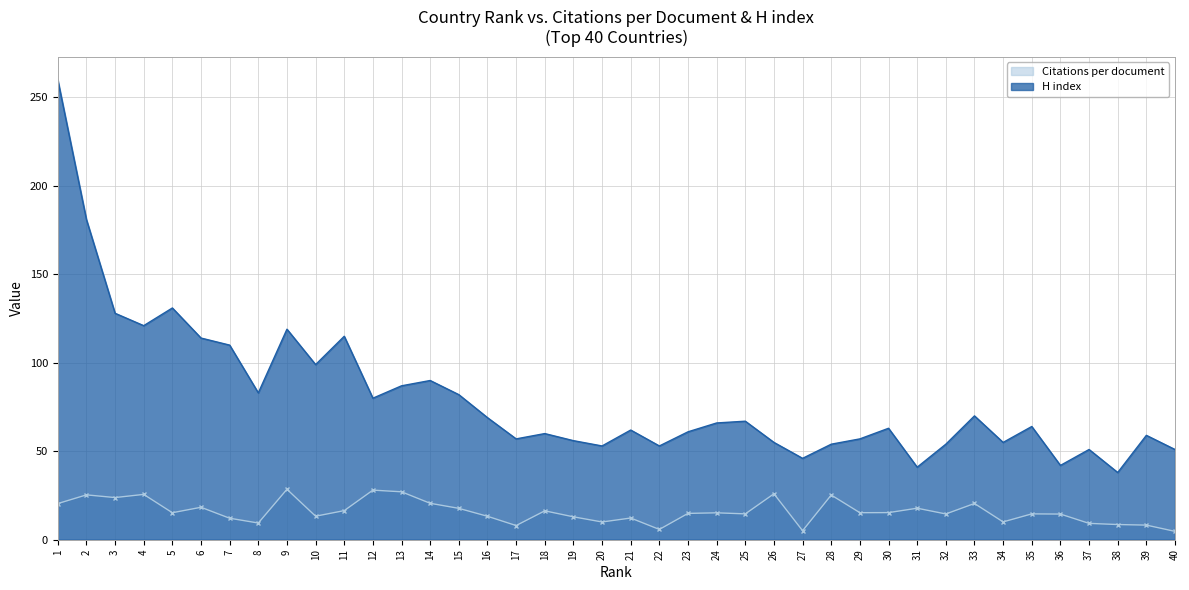

List the labels in order of Citations per document value, smallest first.

40, 27, 22, 17, 39, 38, 37, 8, 20, 34, 7, 21, 19, 16, 10, 36, 32, 25, 35, 23, 24, 5, 29, 30, 18, 11, 15, 31, 6, 1, 33, 14, 3, 28, 2, 4, 26, 13, 12, 9